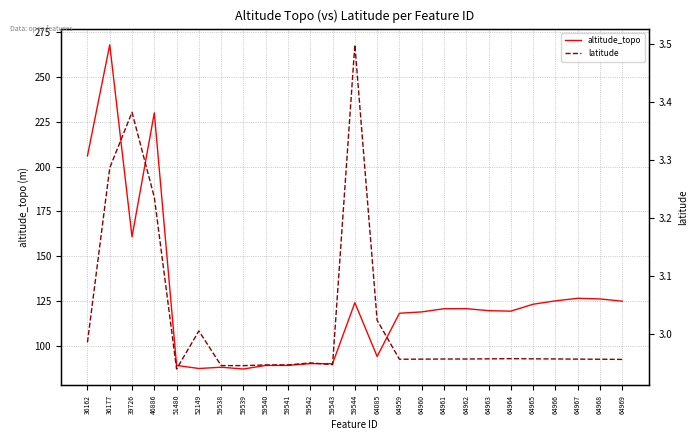

Which series changed the most between 59539 and 64964?

altitude_topo